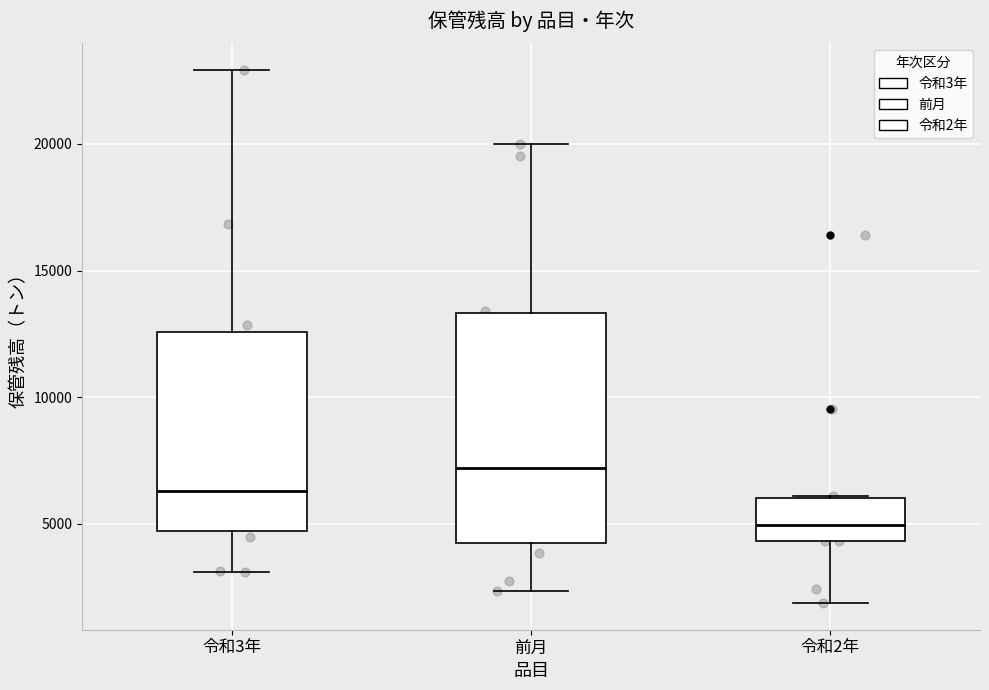

Comparing the boxes themselves (not the whiskers), which one is the tallest?

前月